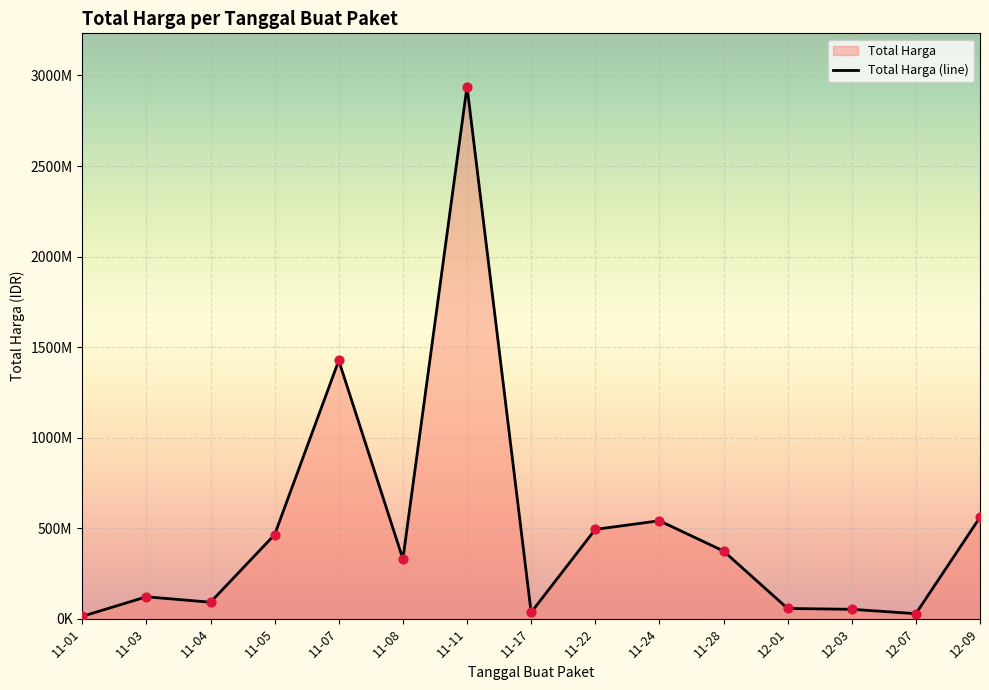

Which has a higher value, 2021-12-09 or 2021-11-08?

2021-12-09